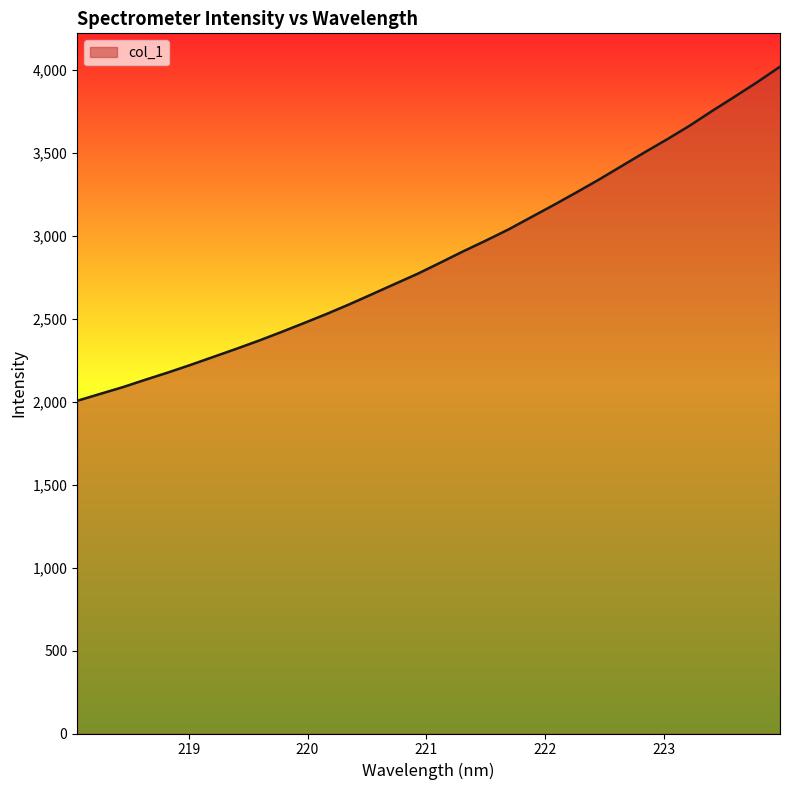

What is the minimum value shown in the chart?

2006.3